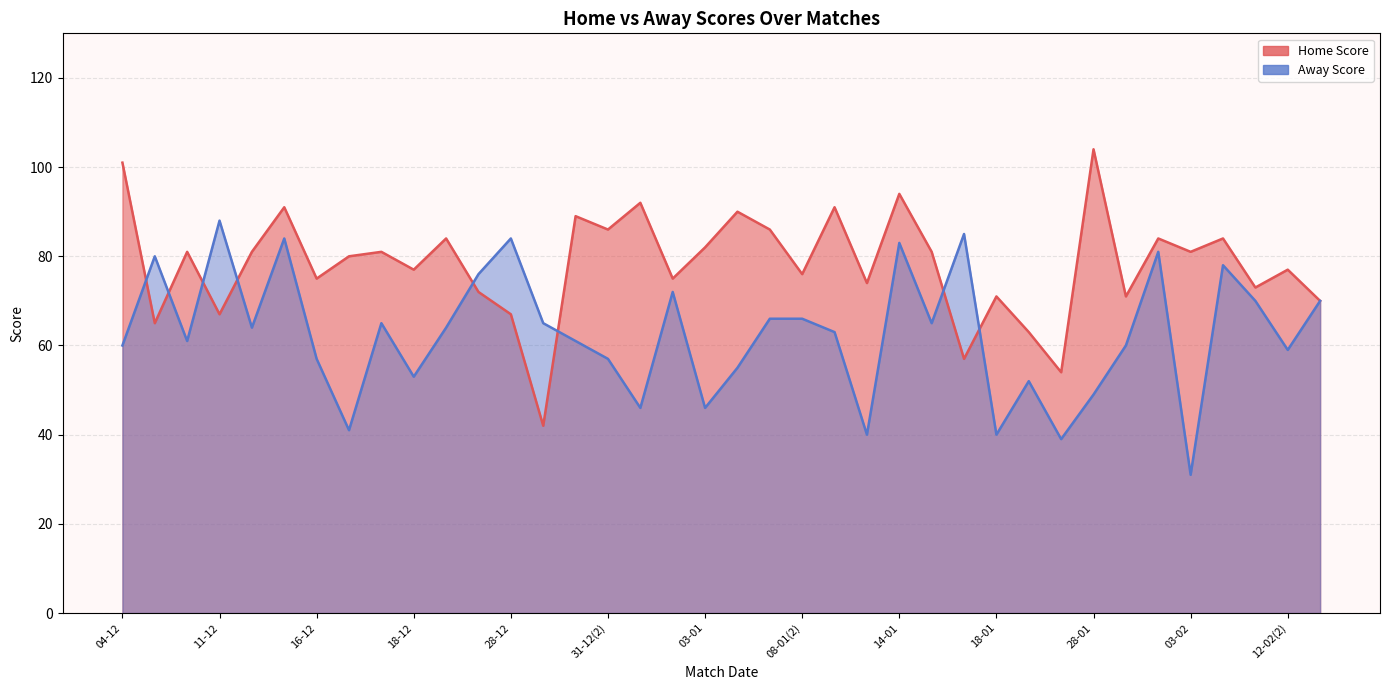

Reading left to right, list all the values displayed in this chart.

Home Score: 04-12=101	05-12=65	07-12=81	11-12=67	13-12=81	14-12=91	16-12=75	17-12(1)=80	17-12(2)=81	18-12=77	25-12(1)=84	25-12(2)=72	28-12=67	30-12=42	31-12(1)=89	31-12(2)=86	01-01=92	02-01=75	03-01=82	04-01=90	08-01(1)=86	08-01(2)=76	11-01=91	13-01=74	14-01=94	17-01(1)=81	17-01(2)=57	18-01=71	20-01=63	24-01=54	28-01=104	29-01=71	30-01=84	03-02=81	11-02=84	12-02(1)=73	12-02(2)=77	03-02(2)=70
Away Score: 04-12=60	05-12=80	07-12=61	11-12=88	13-12=64	14-12=84	16-12=57	17-12(1)=41	17-12(2)=65	18-12=53	25-12(1)=64	25-12(2)=76	28-12=84	30-12=65	31-12(1)=61	31-12(2)=57	01-01=46	02-01=72	03-01=46	04-01=55	08-01(1)=66	08-01(2)=66	11-01=63	13-01=40	14-01=83	17-01(1)=65	17-01(2)=85	18-01=40	20-01=52	24-01=39	28-01=49	29-01=60	30-01=81	03-02=31	11-02=78	12-02(1)=70	12-02(2)=59	03-02(2)=70